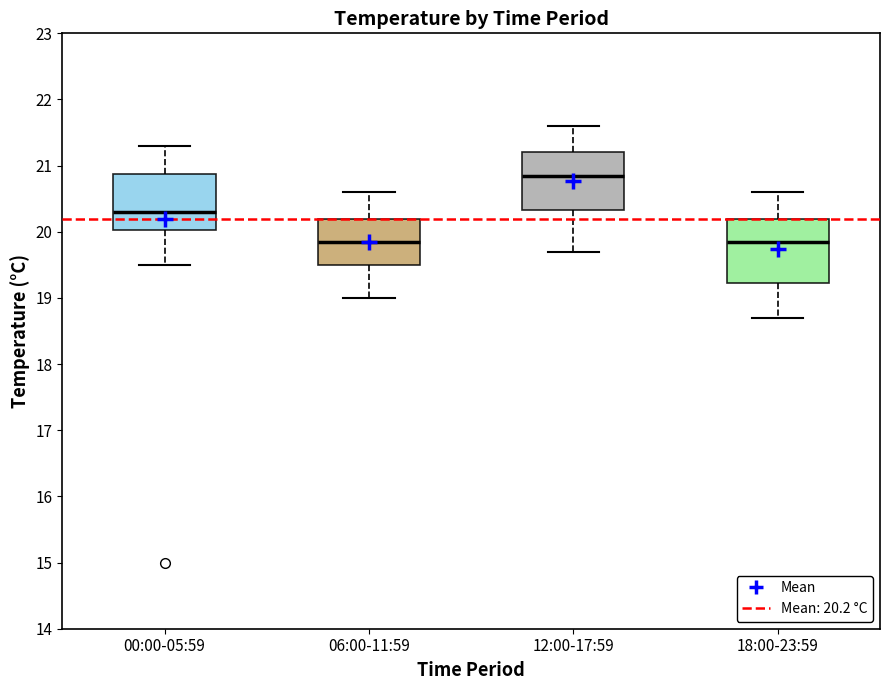

Reading left to right, transcribe this box plot: for each box, give where its median line is, the range the box spans, and where its two whiskers end, as read against the y-axis. The values are not printed on the chart, so give them approximately, as read against the axis.

00:00-05:59: median 20.3, box 20.0 to 20.9, whiskers 19.5 to 21.3
06:00-11:59: median 19.9, box 19.5 to 20.2, whiskers 19.0 to 20.6
12:00-17:59: median 20.9, box 20.3 to 21.2, whiskers 19.7 to 21.6
18:00-23:59: median 19.9, box 19.2 to 20.2, whiskers 18.7 to 20.6